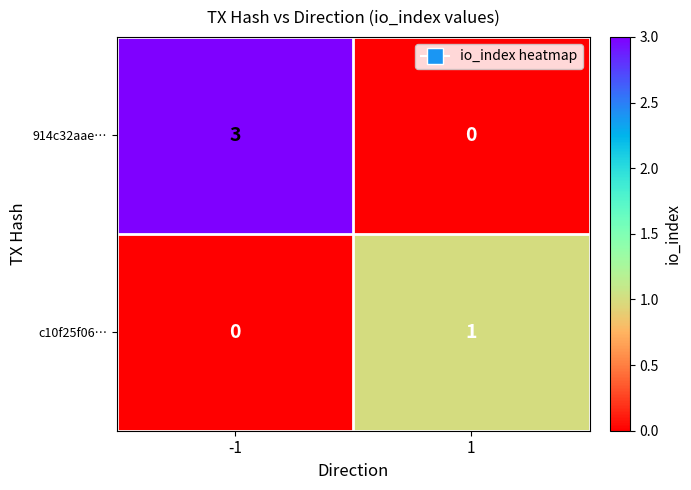

Is it true that 914c32aae… equals 5 at -1?

False